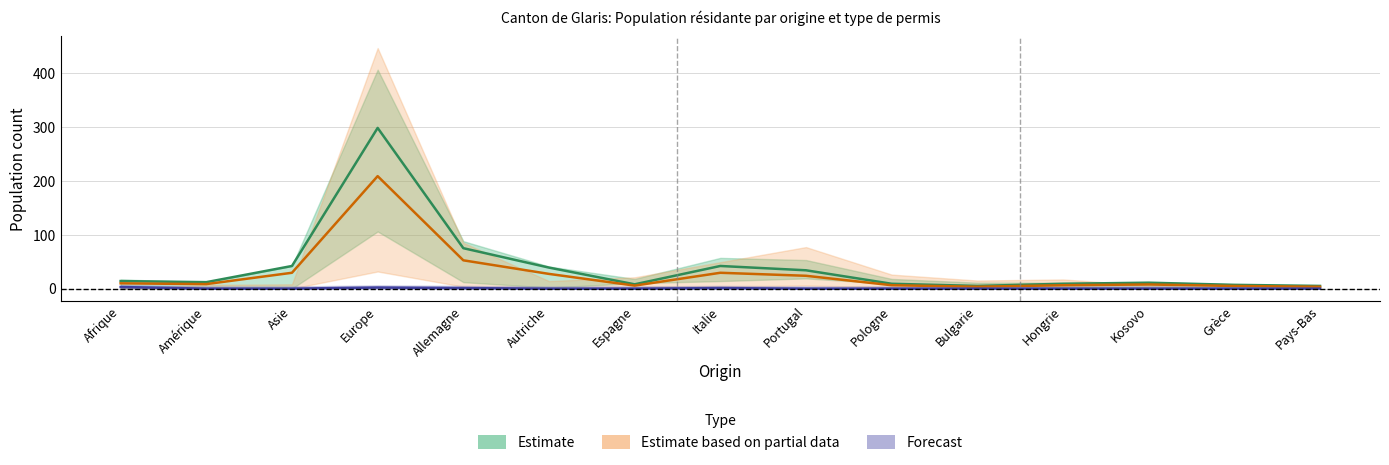

True or false: Total permanent has a value of 23.8 at Portugal.

True